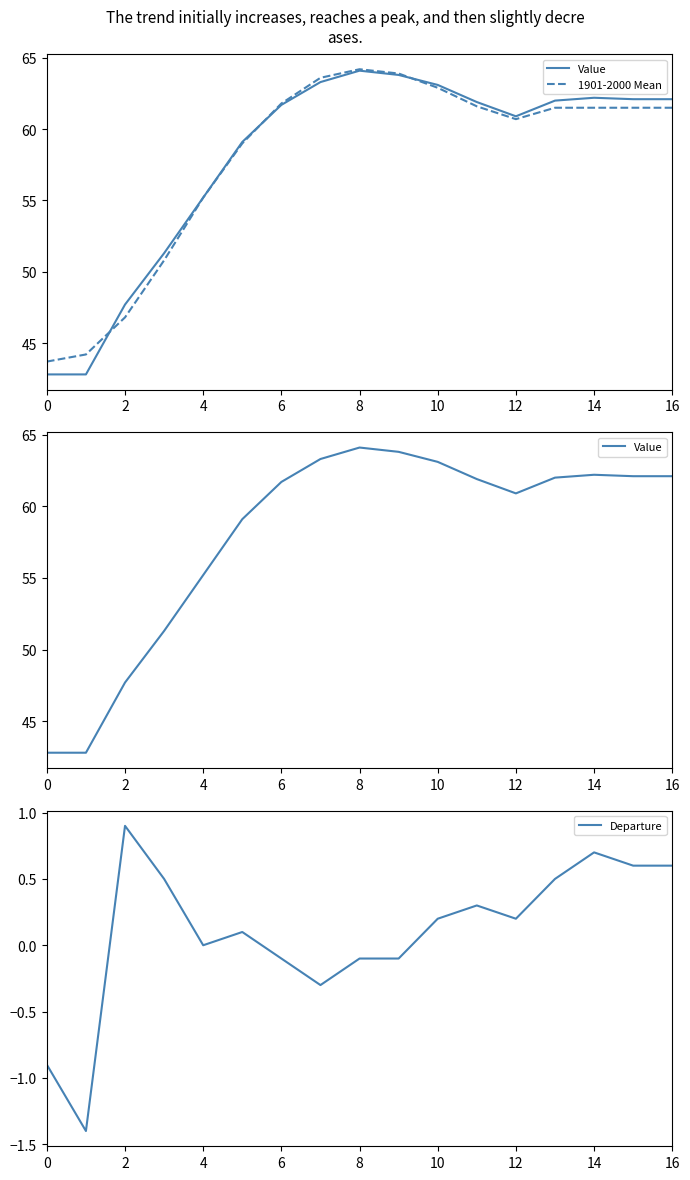

The Departure series shows -0.9 at 0. True or false?

True